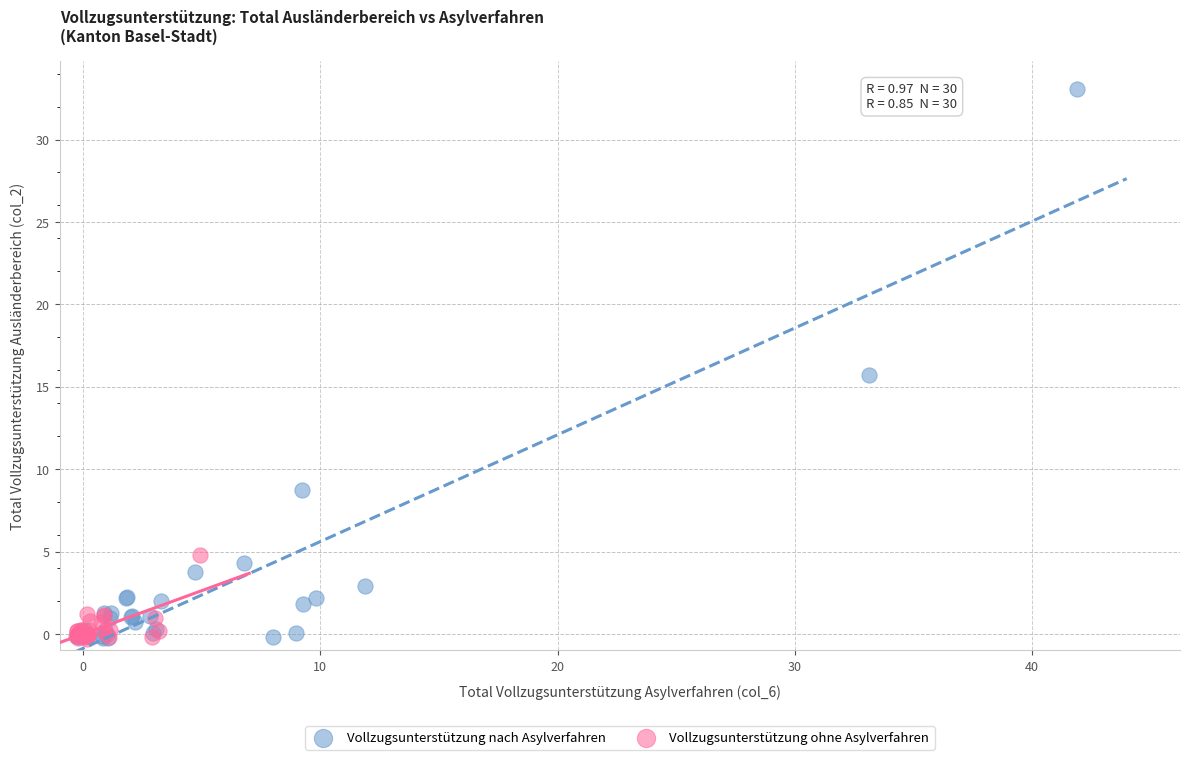

What are all the series names shown in the legend?

Vollzugsunterstützung nach Asylverfahren, Vollzugsunterstützung ohne Asylverfahren